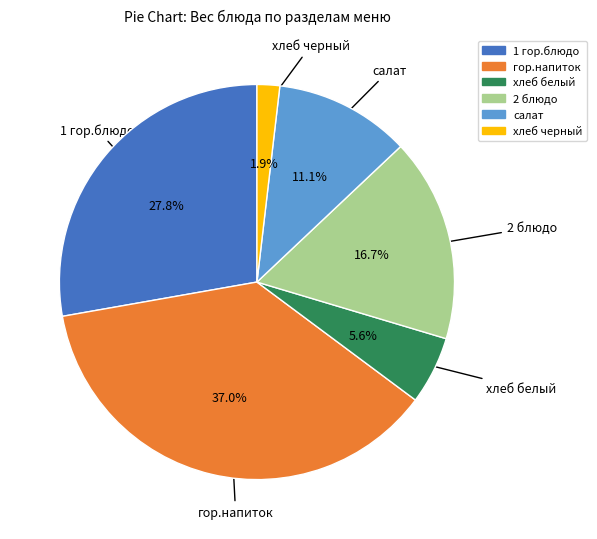

How many slices are in this pie chart?

6